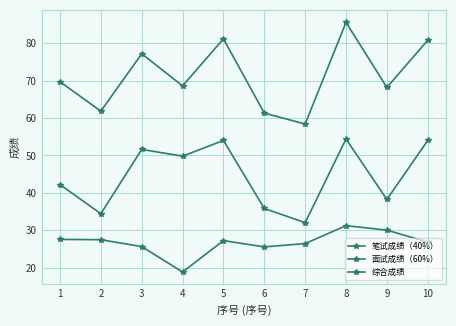

Which category has the highest value in the 笔试成绩（40%） series?

8